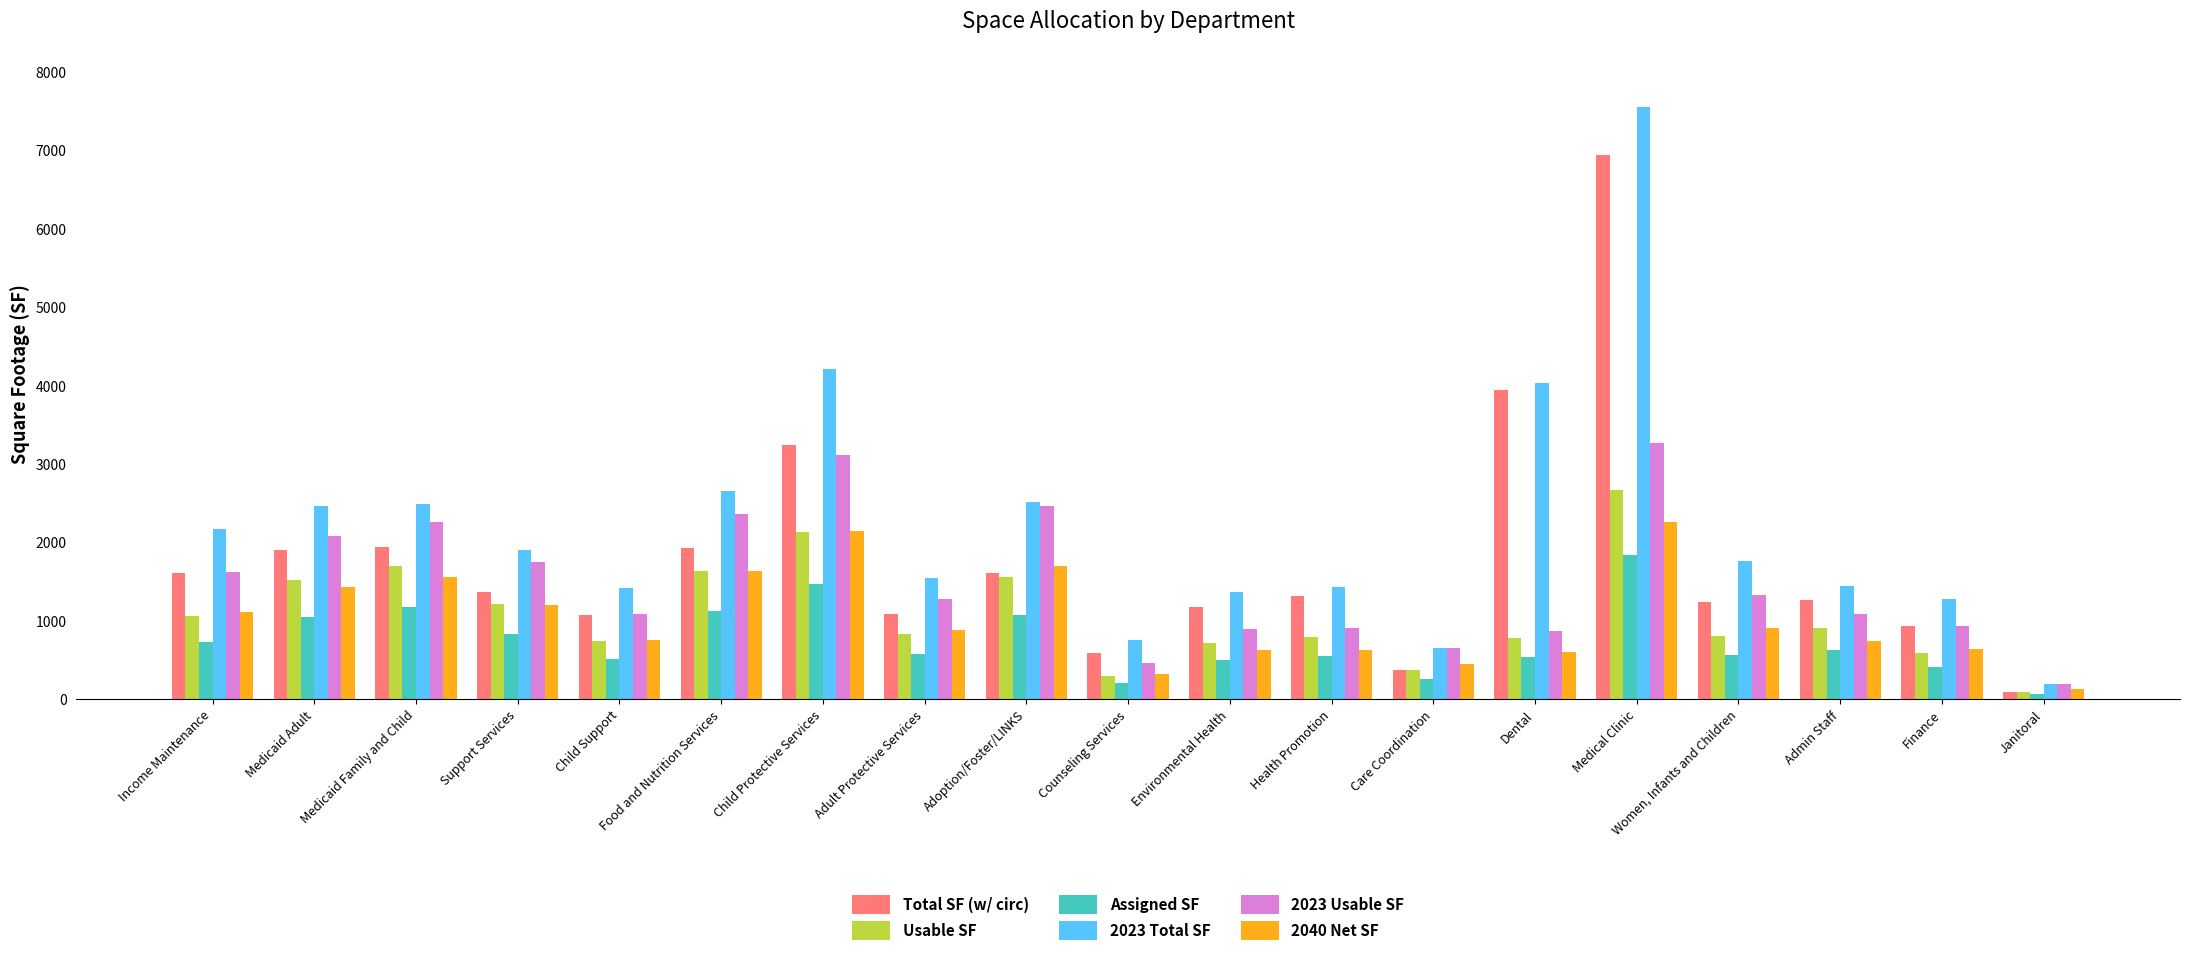

At which label does 2023 Usable SF reach its minimum?

Janitoral